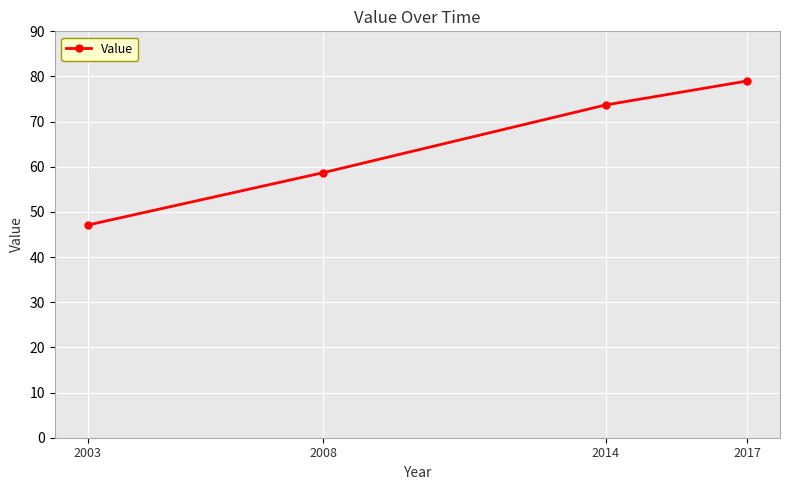

Rank the categories by value from highest to lowest.

2017, 2014, 2008, 2003